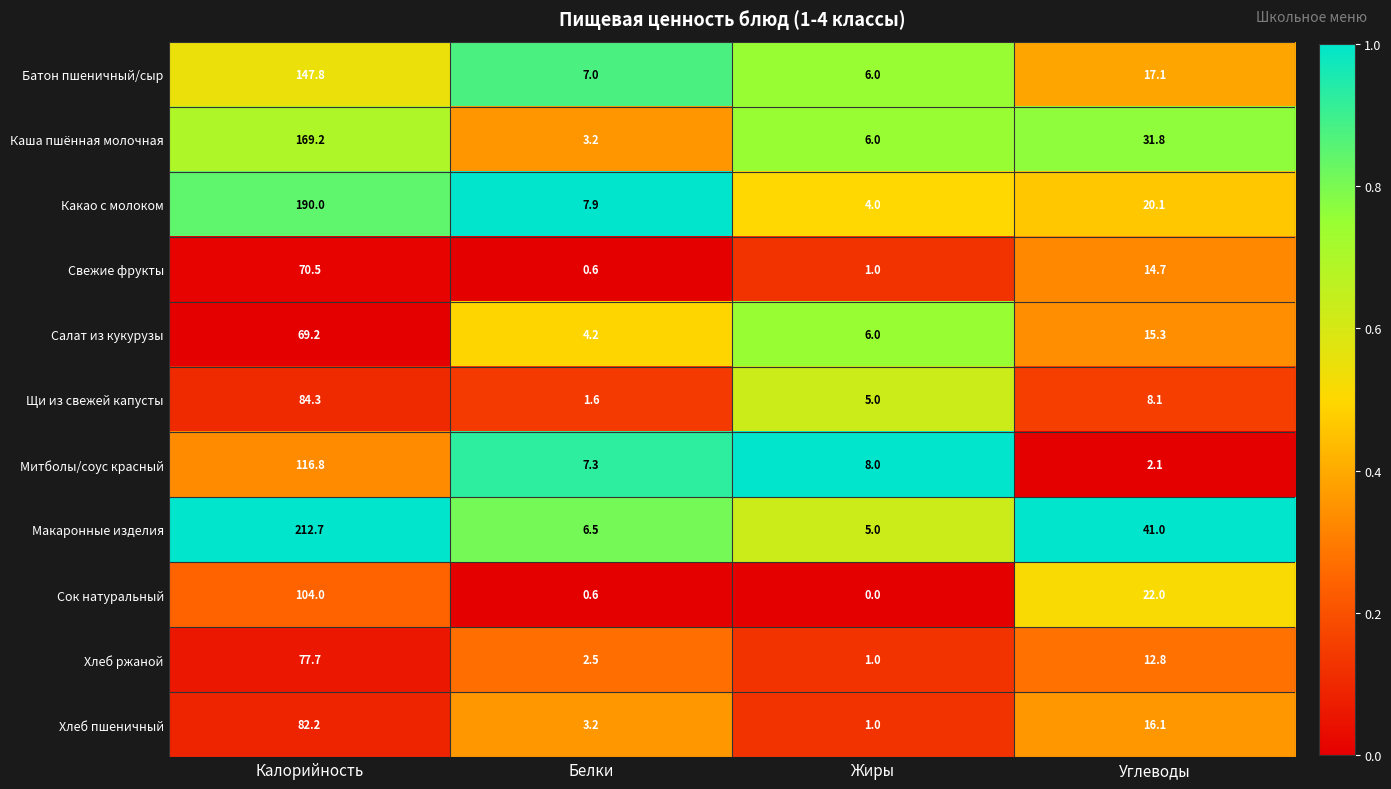

The Хлеб ржаной series shows 20.7 at Калорийность. True or false?

False